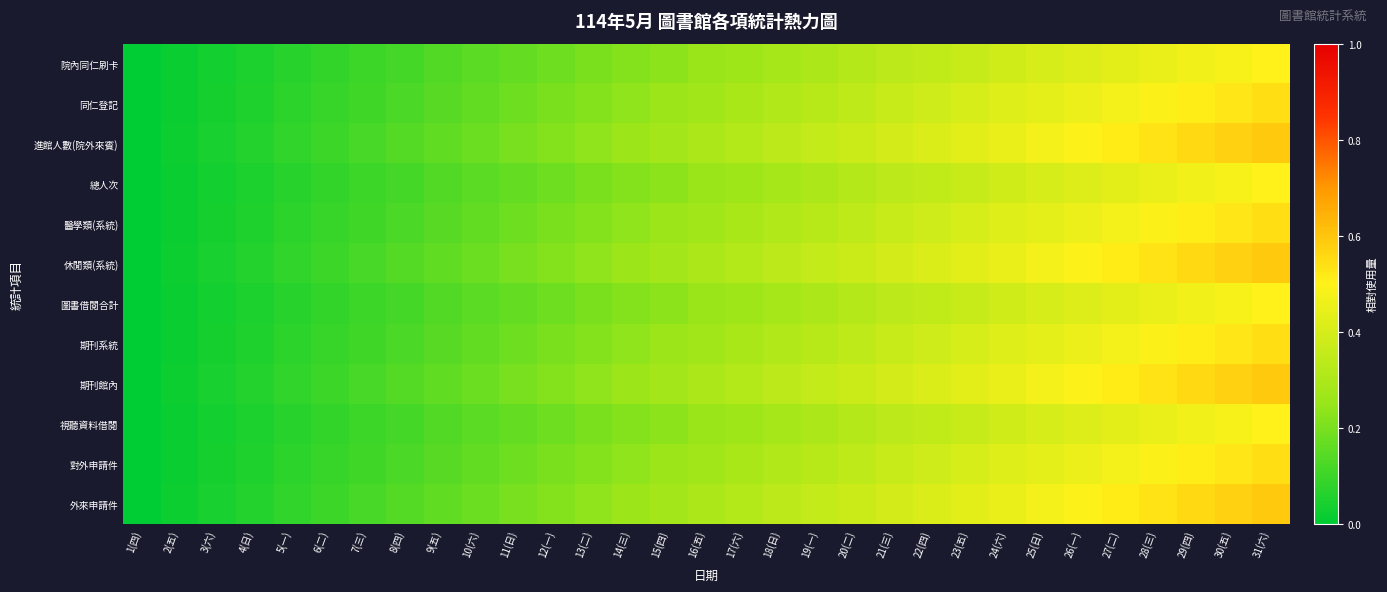

Reading left to right, list all the values displayed in this chart.

院內同仁刷卡: 1(四)=0.0	2(五)=0.0	3(六)=0.0	4(日)=0.1	5(一)=0.1	6(二)=0.1	7(三)=0.1	8(四)=0.1	9(五)=0.1	10(六)=0.1	11(日)=0.2	12(一)=0.2	13(二)=0.2	14(三)=0.2	15(四)=0.2	16(五)=0.2	17(六)=0.3	18(日)=0.3	19(一)=0.3	20(二)=0.3	21(三)=0.3	22(四)=0.3	23(五)=0.4	24(六)=0.4	25(日)=0.4	26(一)=0.4	27(二)=0.4	28(三)=0.5	29(四)=0.5	30(五)=0.5	31(六)=0.5
同仁登記: 1(四)=0.0	2(五)=0.0	3(六)=0.0	4(日)=0.1	5(一)=0.1	6(二)=0.1	7(三)=0.1	8(四)=0.1	9(五)=0.1	10(六)=0.2	11(日)=0.2	12(一)=0.2	13(二)=0.2	14(三)=0.2	15(四)=0.3	16(五)=0.3	17(六)=0.3	18(日)=0.3	19(一)=0.3	20(二)=0.3	21(三)=0.4	22(四)=0.4	23(五)=0.4	24(六)=0.4	25(日)=0.4	26(一)=0.5	27(二)=0.5	28(三)=0.5	29(四)=0.5	30(五)=0.5	31(六)=0.5
進館人數(院外來賓): 1(四)=0.0	2(五)=0.0	3(六)=0.0	4(日)=0.1	5(一)=0.1	6(二)=0.1	7(三)=0.1	8(四)=0.1	9(五)=0.2	10(六)=0.2	11(日)=0.2	12(一)=0.2	13(二)=0.2	14(三)=0.3	15(四)=0.3	16(五)=0.3	17(六)=0.3	18(日)=0.3	19(一)=0.4	20(二)=0.4	21(三)=0.4	22(四)=0.4	23(五)=0.4	24(六)=0.5	25(日)=0.5	26(一)=0.5	27(二)=0.5	28(三)=0.5	29(四)=0.6	30(五)=0.6	31(六)=0.6
總人次: 1(四)=0.0	2(五)=0.0	3(六)=0.0	4(日)=0.1	5(一)=0.1	6(二)=0.1	7(三)=0.1	8(四)=0.1	9(五)=0.1	10(六)=0.1	11(日)=0.2	12(一)=0.2	13(二)=0.2	14(三)=0.2	15(四)=0.2	16(五)=0.2	17(六)=0.3	18(日)=0.3	19(一)=0.3	20(二)=0.3	21(三)=0.3	22(四)=0.3	23(五)=0.4	24(六)=0.4	25(日)=0.4	26(一)=0.4	27(二)=0.4	28(三)=0.5	29(四)=0.5	30(五)=0.5	31(六)=0.5
醫學類(系統): 1(四)=0.0	2(五)=0.0	3(六)=0.0	4(日)=0.1	5(一)=0.1	6(二)=0.1	7(三)=0.1	8(四)=0.1	9(五)=0.1	10(六)=0.2	11(日)=0.2	12(一)=0.2	13(二)=0.2	14(三)=0.2	15(四)=0.3	16(五)=0.3	17(六)=0.3	18(日)=0.3	19(一)=0.3	20(二)=0.3	21(三)=0.4	22(四)=0.4	23(五)=0.4	24(六)=0.4	25(日)=0.4	26(一)=0.5	27(二)=0.5	28(三)=0.5	29(四)=0.5	30(五)=0.5	31(六)=0.5
休閒類(系統): 1(四)=0.0	2(五)=0.0	3(六)=0.0	4(日)=0.1	5(一)=0.1	6(二)=0.1	7(三)=0.1	8(四)=0.1	9(五)=0.2	10(六)=0.2	11(日)=0.2	12(一)=0.2	13(二)=0.2	14(三)=0.3	15(四)=0.3	16(五)=0.3	17(六)=0.3	18(日)=0.3	19(一)=0.4	20(二)=0.4	21(三)=0.4	22(四)=0.4	23(五)=0.4	24(六)=0.5	25(日)=0.5	26(一)=0.5	27(二)=0.5	28(三)=0.5	29(四)=0.6	30(五)=0.6	31(六)=0.6
圖書借閱合計: 1(四)=0.0	2(五)=0.0	3(六)=0.0	4(日)=0.1	5(一)=0.1	6(二)=0.1	7(三)=0.1	8(四)=0.1	9(五)=0.1	10(六)=0.1	11(日)=0.2	12(一)=0.2	13(二)=0.2	14(三)=0.2	15(四)=0.2	16(五)=0.2	17(六)=0.3	18(日)=0.3	19(一)=0.3	20(二)=0.3	21(三)=0.3	22(四)=0.3	23(五)=0.4	24(六)=0.4	25(日)=0.4	26(一)=0.4	27(二)=0.4	28(三)=0.5	29(四)=0.5	30(五)=0.5	31(六)=0.5
期刊系統: 1(四)=0.0	2(五)=0.0	3(六)=0.0	4(日)=0.1	5(一)=0.1	6(二)=0.1	7(三)=0.1	8(四)=0.1	9(五)=0.1	10(六)=0.2	11(日)=0.2	12(一)=0.2	13(二)=0.2	14(三)=0.2	15(四)=0.3	16(五)=0.3	17(六)=0.3	18(日)=0.3	19(一)=0.3	20(二)=0.3	21(三)=0.4	22(四)=0.4	23(五)=0.4	24(六)=0.4	25(日)=0.4	26(一)=0.5	27(二)=0.5	28(三)=0.5	29(四)=0.5	30(五)=0.5	31(六)=0.5
期刊館內: 1(四)=0.0	2(五)=0.0	3(六)=0.0	4(日)=0.1	5(一)=0.1	6(二)=0.1	7(三)=0.1	8(四)=0.1	9(五)=0.2	10(六)=0.2	11(日)=0.2	12(一)=0.2	13(二)=0.2	14(三)=0.3	15(四)=0.3	16(五)=0.3	17(六)=0.3	18(日)=0.3	19(一)=0.4	20(二)=0.4	21(三)=0.4	22(四)=0.4	23(五)=0.4	24(六)=0.5	25(日)=0.5	26(一)=0.5	27(二)=0.5	28(三)=0.5	29(四)=0.6	30(五)=0.6	31(六)=0.6
視聽資料借閱: 1(四)=0.0	2(五)=0.0	3(六)=0.0	4(日)=0.1	5(一)=0.1	6(二)=0.1	7(三)=0.1	8(四)=0.1	9(五)=0.1	10(六)=0.1	11(日)=0.2	12(一)=0.2	13(二)=0.2	14(三)=0.2	15(四)=0.2	16(五)=0.2	17(六)=0.3	18(日)=0.3	19(一)=0.3	20(二)=0.3	21(三)=0.3	22(四)=0.3	23(五)=0.4	24(六)=0.4	25(日)=0.4	26(一)=0.4	27(二)=0.4	28(三)=0.5	29(四)=0.5	30(五)=0.5	31(六)=0.5
對外申請件: 1(四)=0.0	2(五)=0.0	3(六)=0.0	4(日)=0.1	5(一)=0.1	6(二)=0.1	7(三)=0.1	8(四)=0.1	9(五)=0.1	10(六)=0.2	11(日)=0.2	12(一)=0.2	13(二)=0.2	14(三)=0.2	15(四)=0.3	16(五)=0.3	17(六)=0.3	18(日)=0.3	19(一)=0.3	20(二)=0.3	21(三)=0.4	22(四)=0.4	23(五)=0.4	24(六)=0.4	25(日)=0.4	26(一)=0.5	27(二)=0.5	28(三)=0.5	29(四)=0.5	30(五)=0.5	31(六)=0.5
外來申請件: 1(四)=0.0	2(五)=0.0	3(六)=0.0	4(日)=0.1	5(一)=0.1	6(二)=0.1	7(三)=0.1	8(四)=0.1	9(五)=0.2	10(六)=0.2	11(日)=0.2	12(一)=0.2	13(二)=0.2	14(三)=0.3	15(四)=0.3	16(五)=0.3	17(六)=0.3	18(日)=0.3	19(一)=0.4	20(二)=0.4	21(三)=0.4	22(四)=0.4	23(五)=0.4	24(六)=0.5	25(日)=0.5	26(一)=0.5	27(二)=0.5	28(三)=0.5	29(四)=0.6	30(五)=0.6	31(六)=0.6